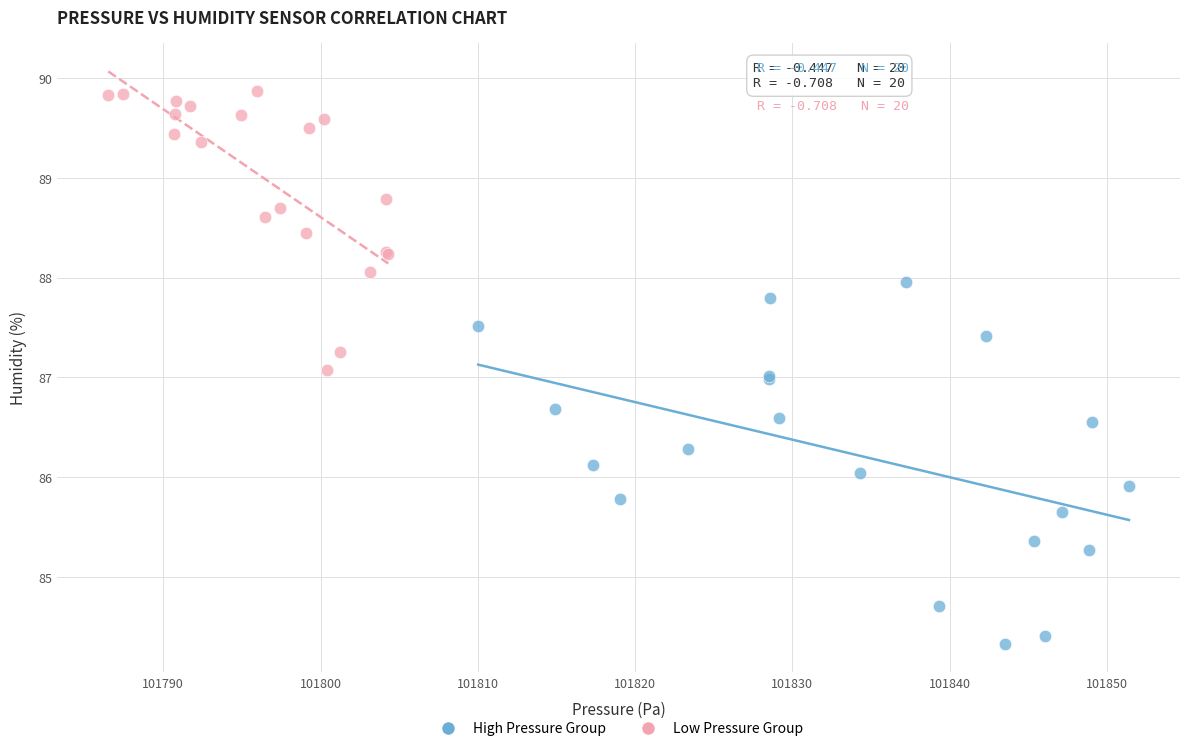

Which series reaches the maximum Y coordinate?

Low Pressure Group